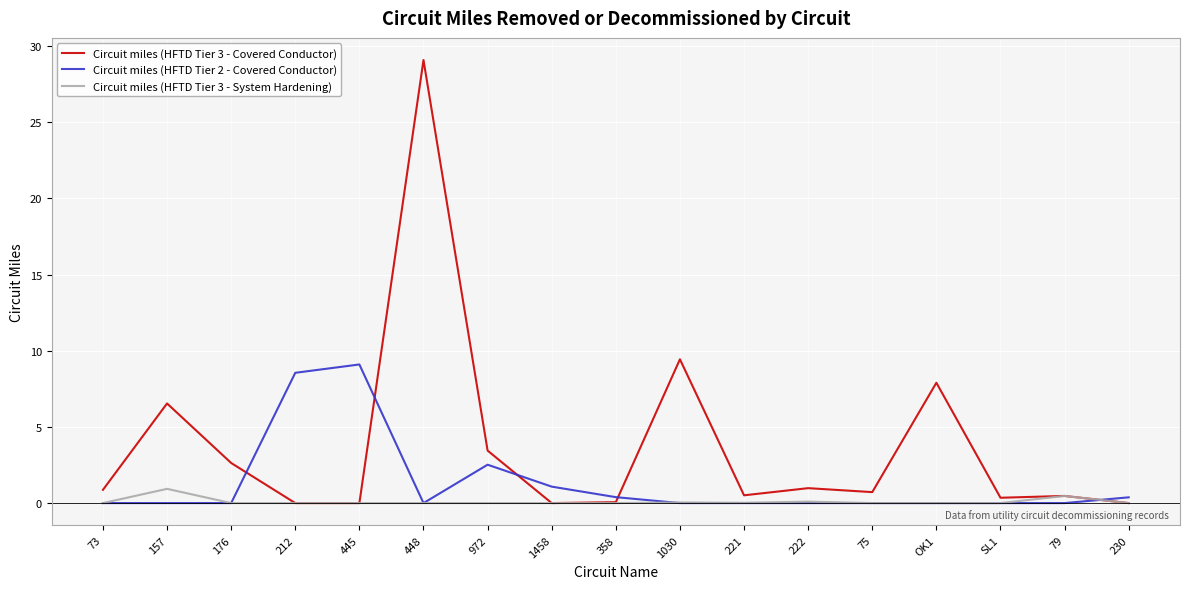

Is it true that Circuit miles (HFTD Tier 2 - Covered Conductor) equals 0.0 at 157?

True